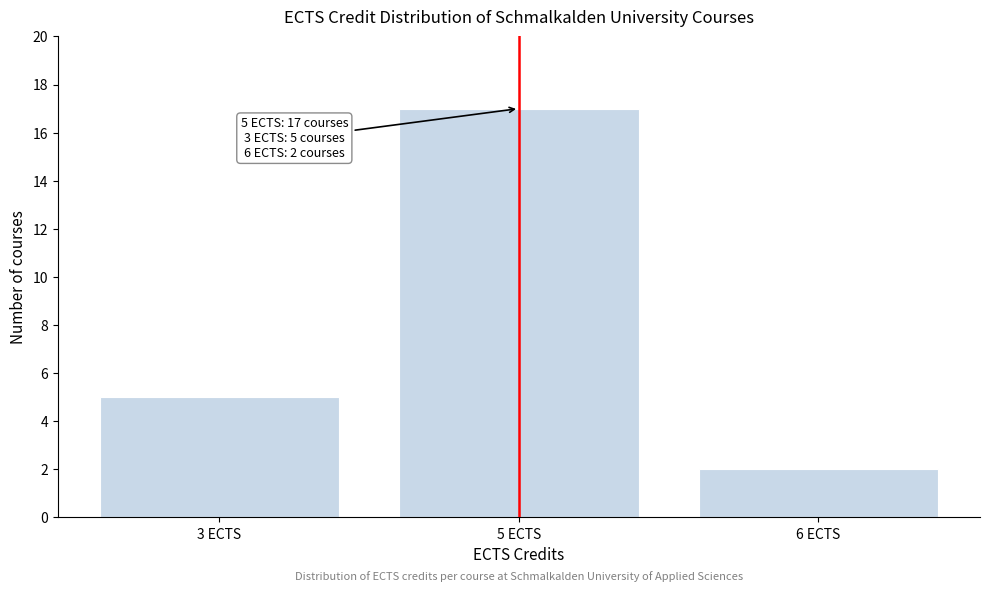

Reading left to right, extract all data points from this chart.

3 ECTS=5	5 ECTS=17	6 ECTS=2